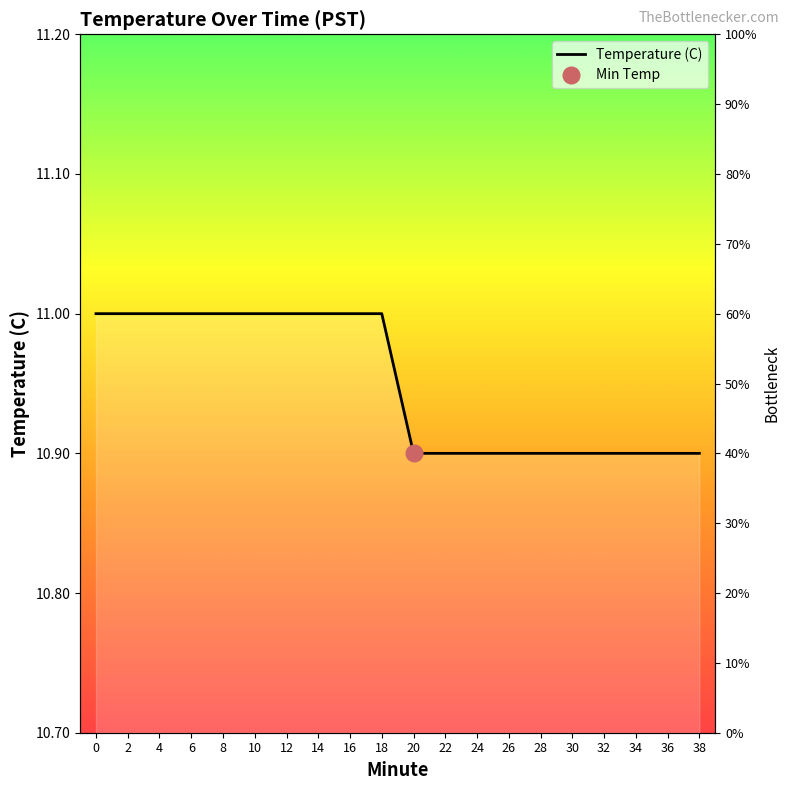

What is the minimum value shown in the chart?

10.9